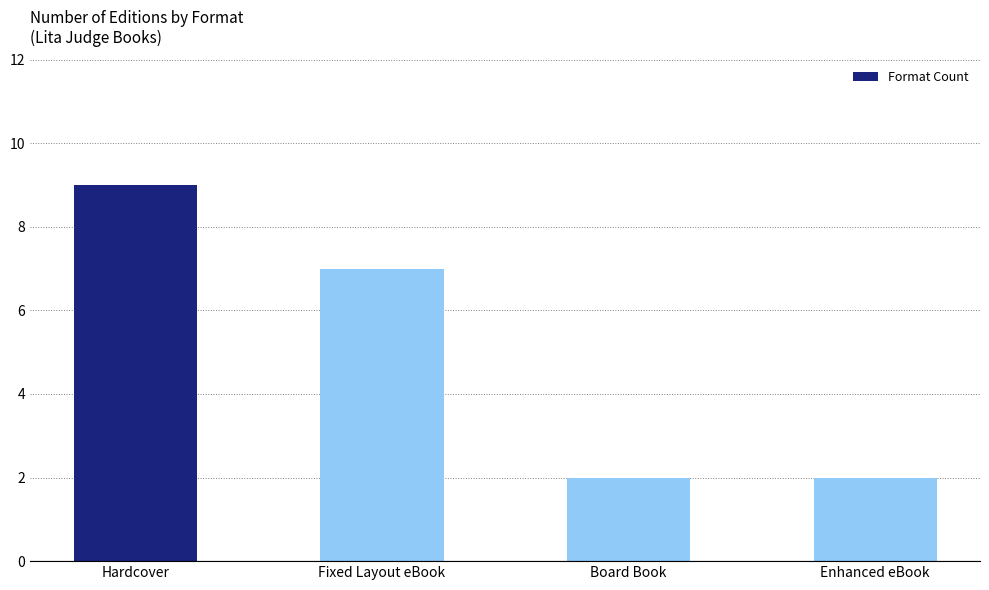

Does the chart contain any negative values?

No